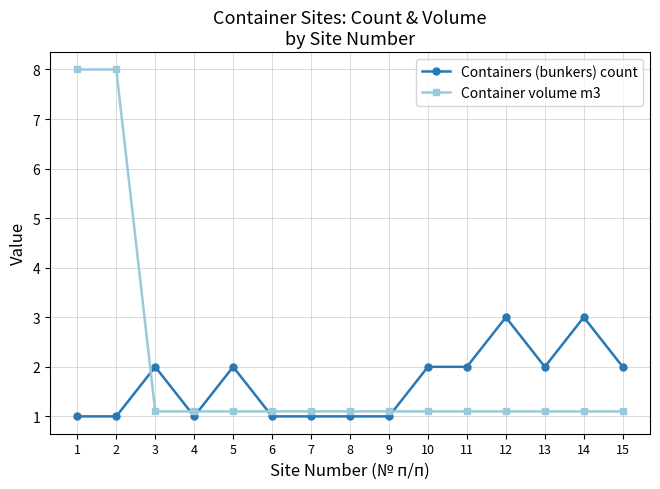

What is the minimum value shown in the chart?

1.0